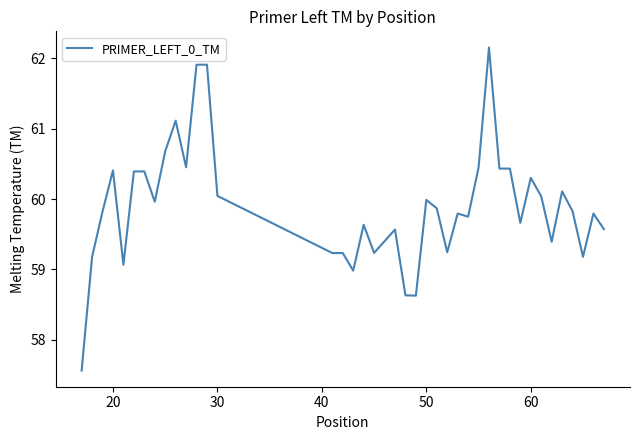

True or false: the data has more than 2 interior local peaks.

True